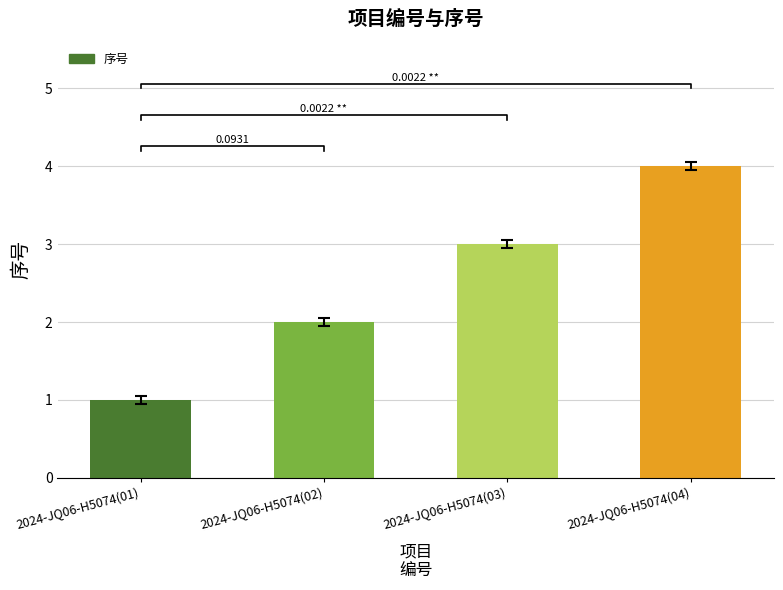

What is the maximum value shown in the chart?

4